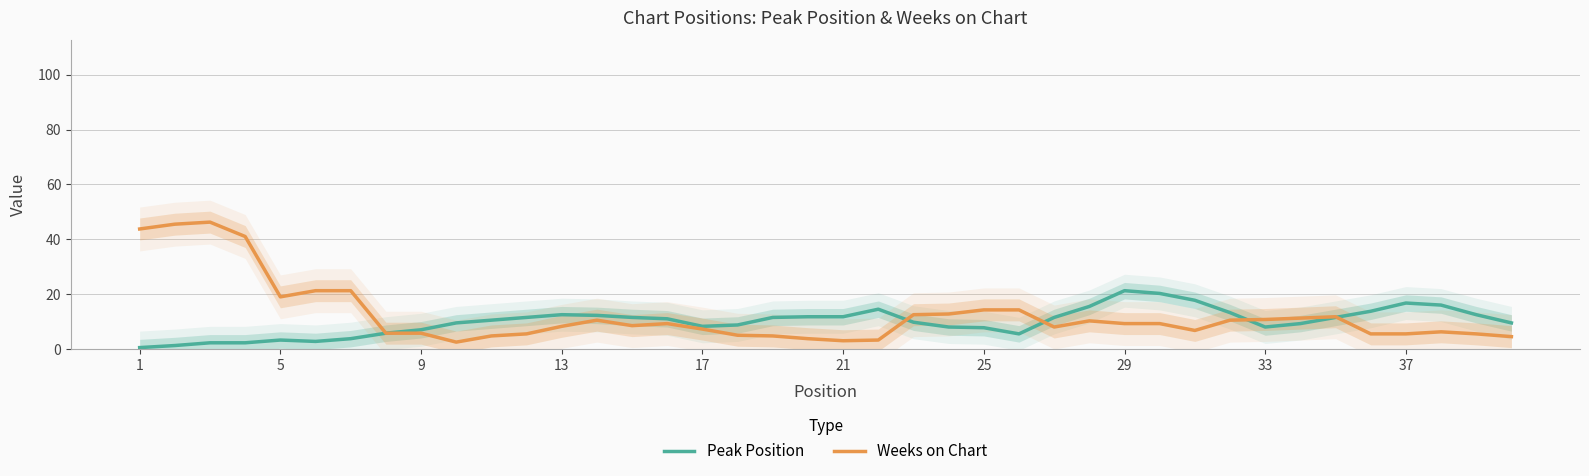

The value of Weeks on Chart at 23 is 19.4. True or false?

False